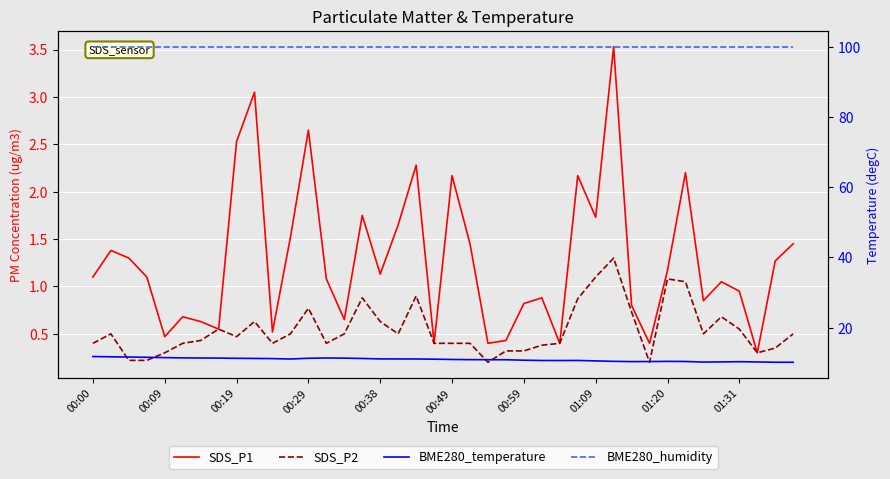

Which category has the lowest value in the SDS_P1 series?

37